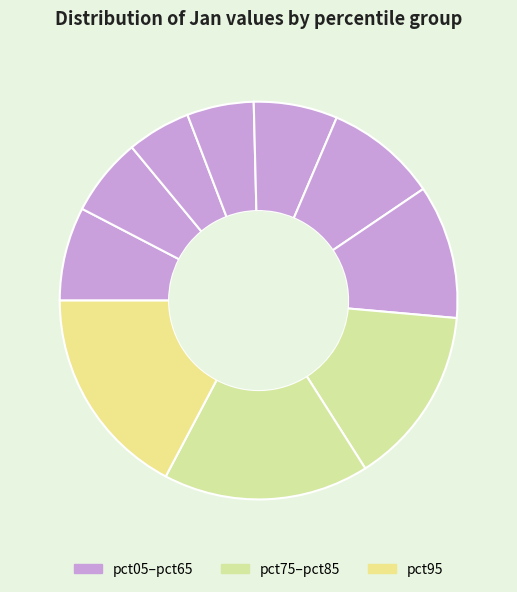

How many segments does this pie chart have?

10